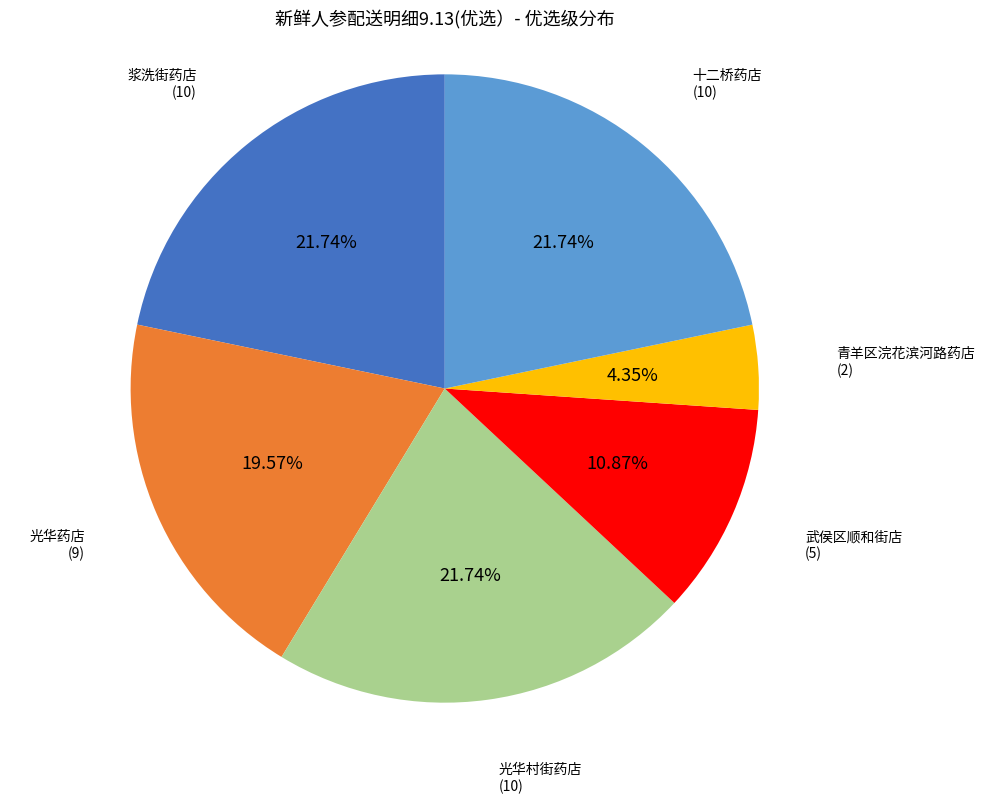

Does any single category account for the majority?

No